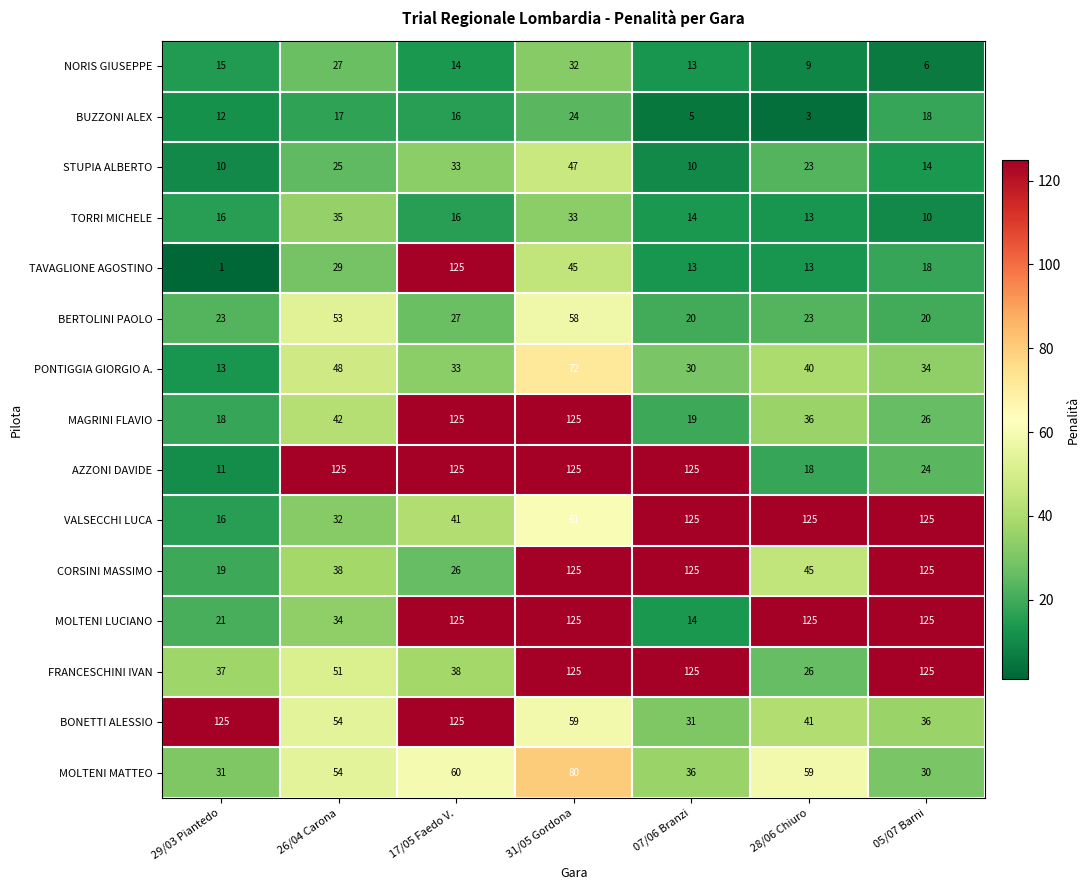

Which series has the largest range (max minus min)?

TAVAGLIONE AGOSTINO